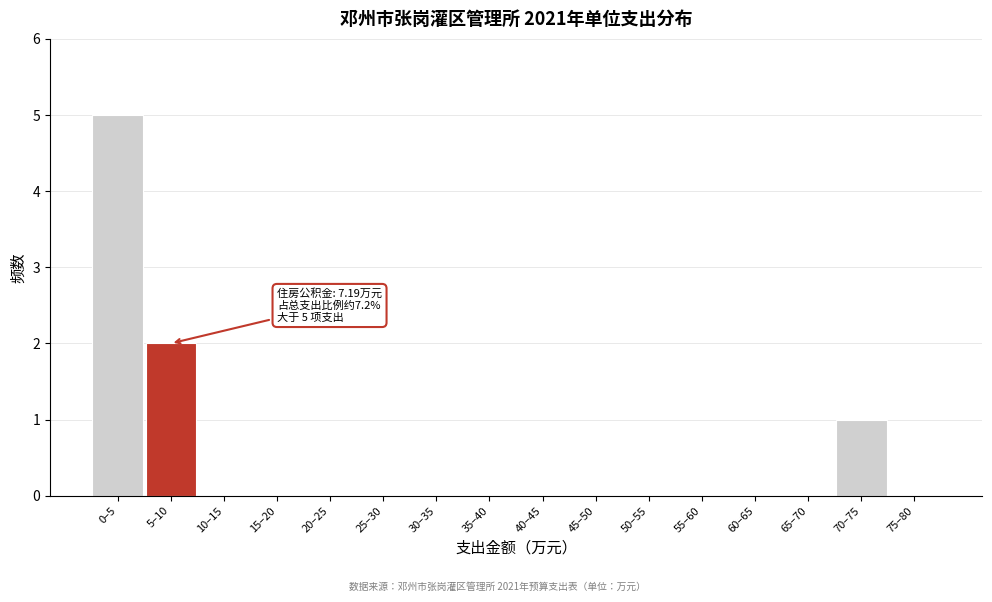

Reading left to right, what are all the values shown in this chart?

0–5=5	5–10=2	10–15=0	15–20=0	20–25=0	25–30=0	30–35=0	35–40=0	40–45=0	45–50=0	50–55=0	55–60=0	60–65=0	65–70=0	70–75=1	75–80=0